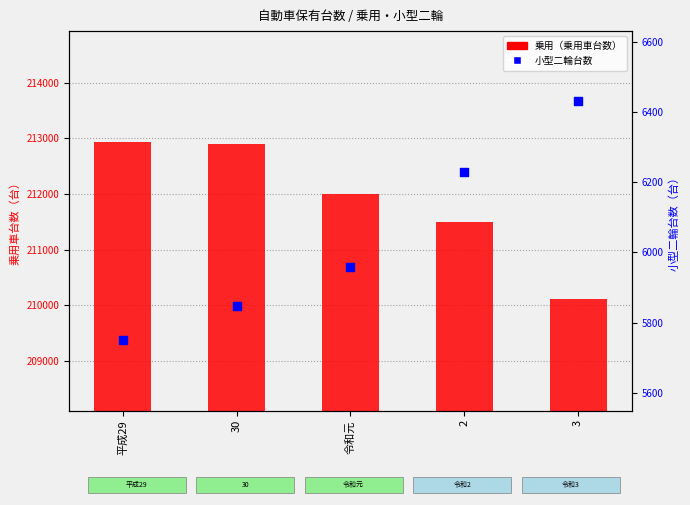

At how many categories does at least one series exceed 92404?

5